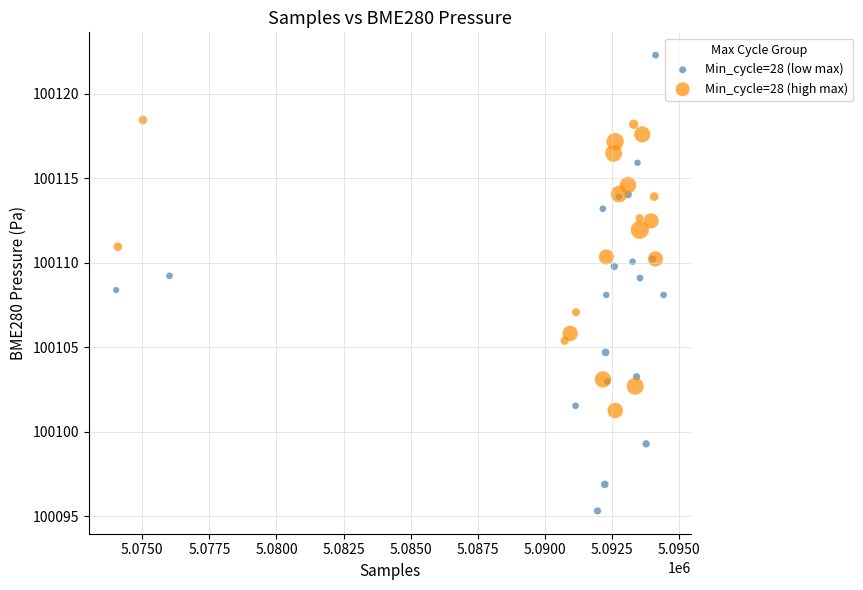

Which series reaches the maximum Y coordinate?

Min_cycle=28 (low max)